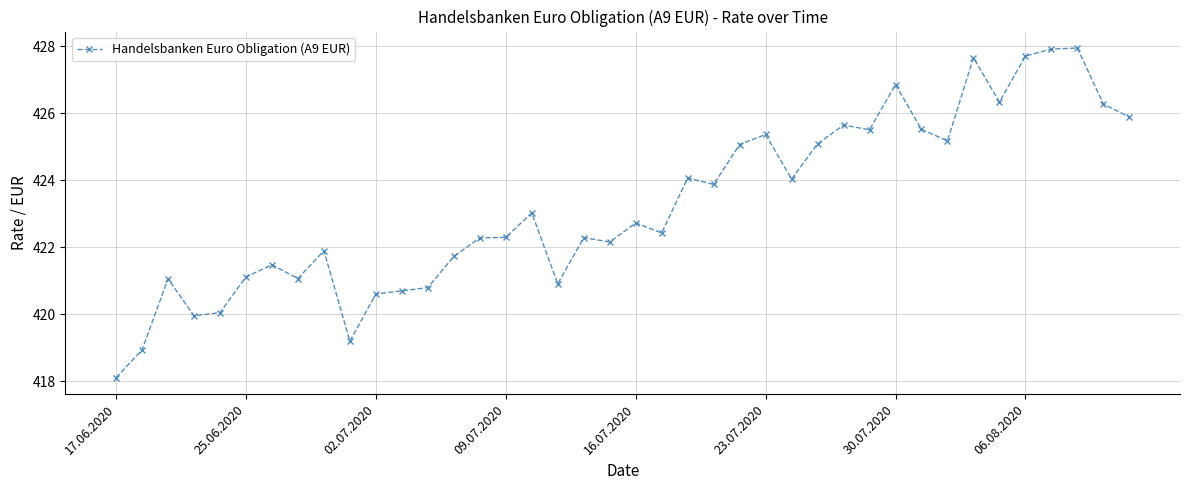

What is the difference between the maximum and second lowest values?

9.0